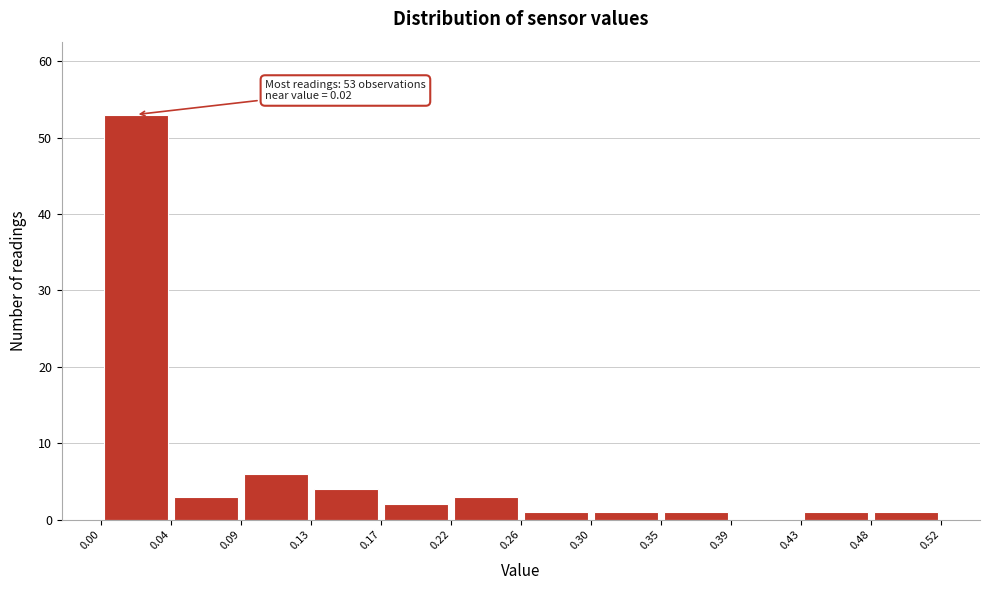

Over which range of the x-axis is the bar tallest?

0.00 to 0.04